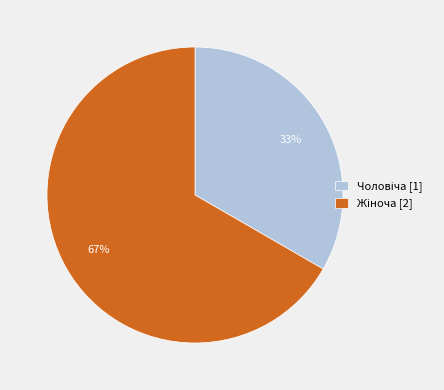

Is there any slice that represents more than half of the pie?

Yes